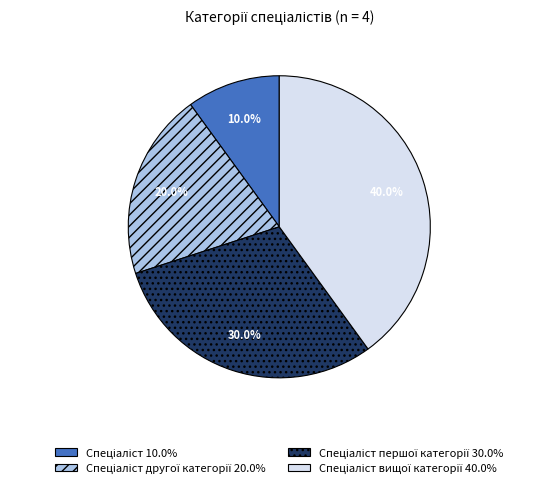

Is there any slice that represents more than half of the pie?

No